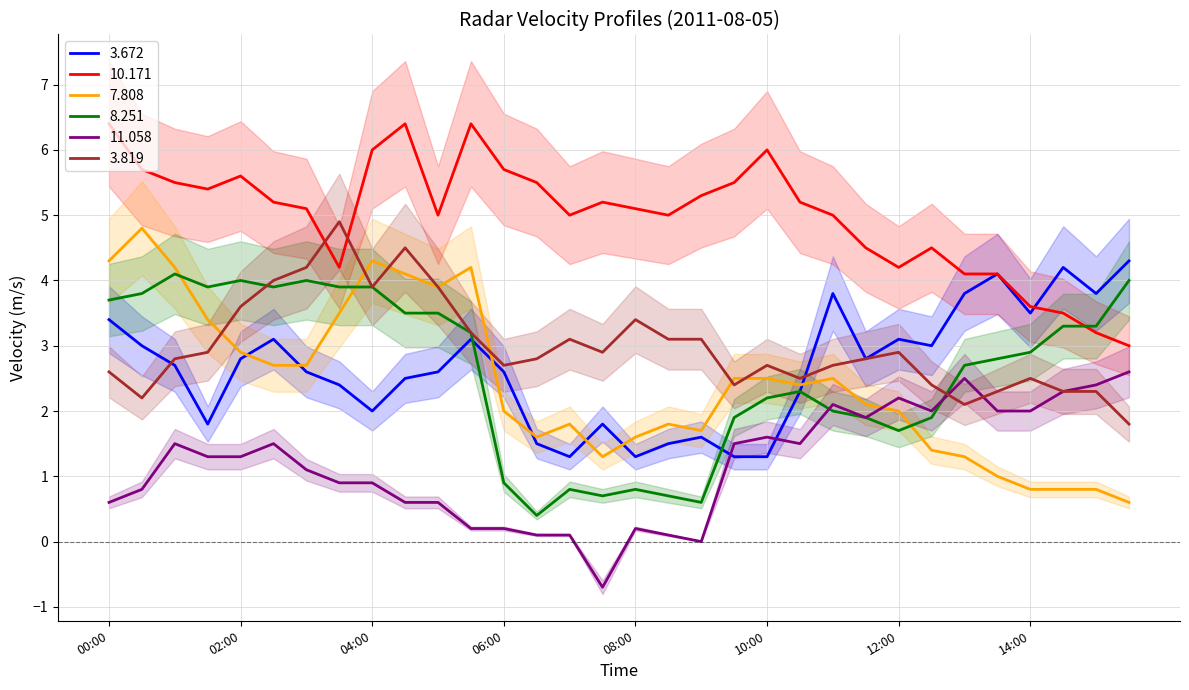

The 10.171 series shows 5.2 at 02:30. True or false?

True